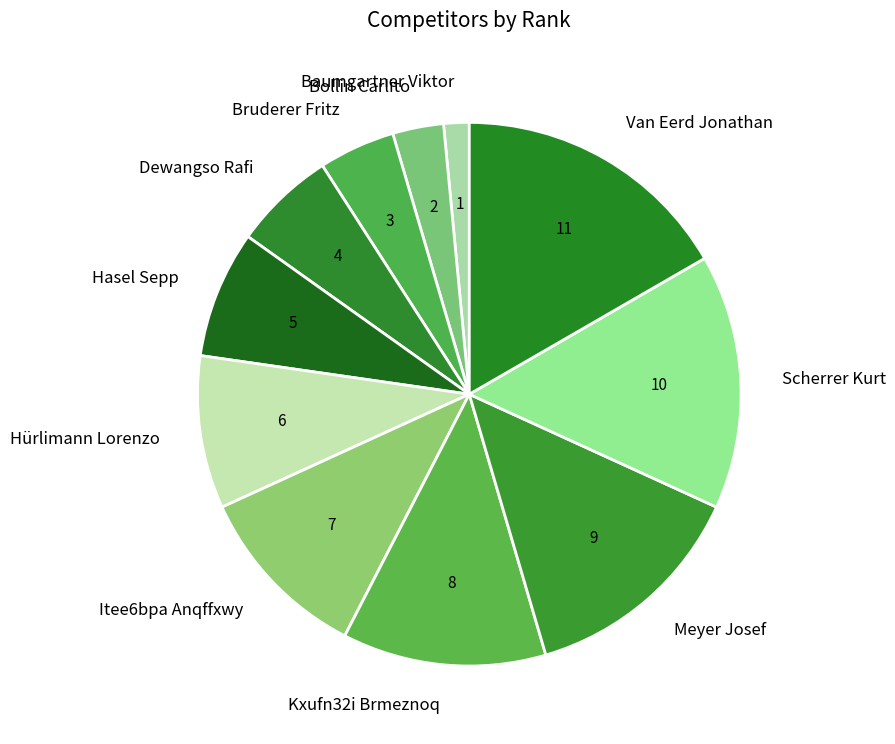

Which category has the smallest portion of the pie?

Baumgartner Viktor